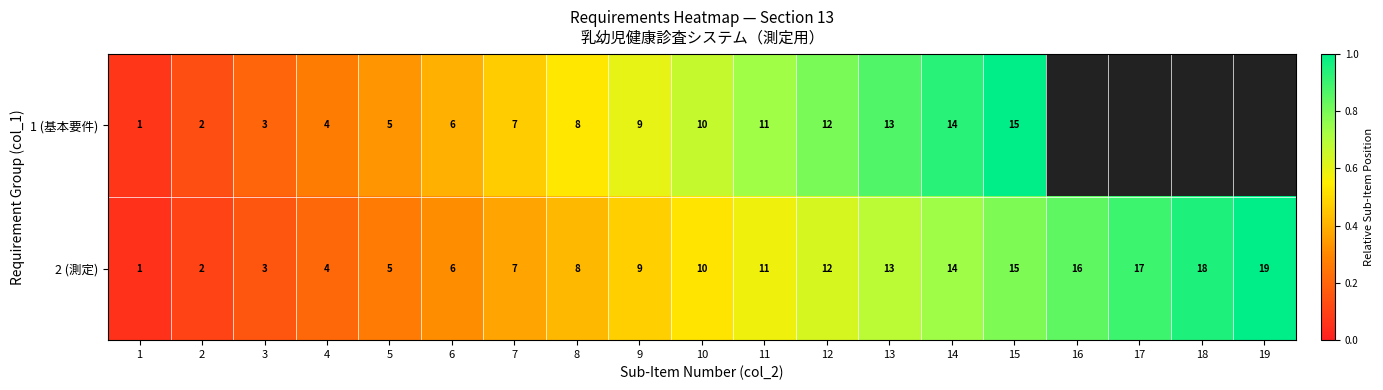

Is the value of 1 (基本要件) at 14 greater than the value of 2 (測定) at 13?

Yes